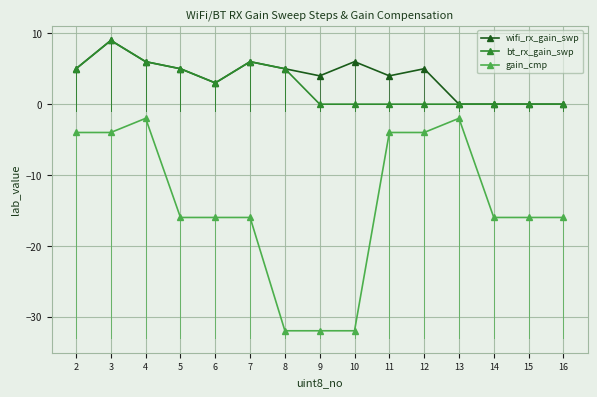

The bt_rx_gain_swp series shows 0 at 13. True or false?

True